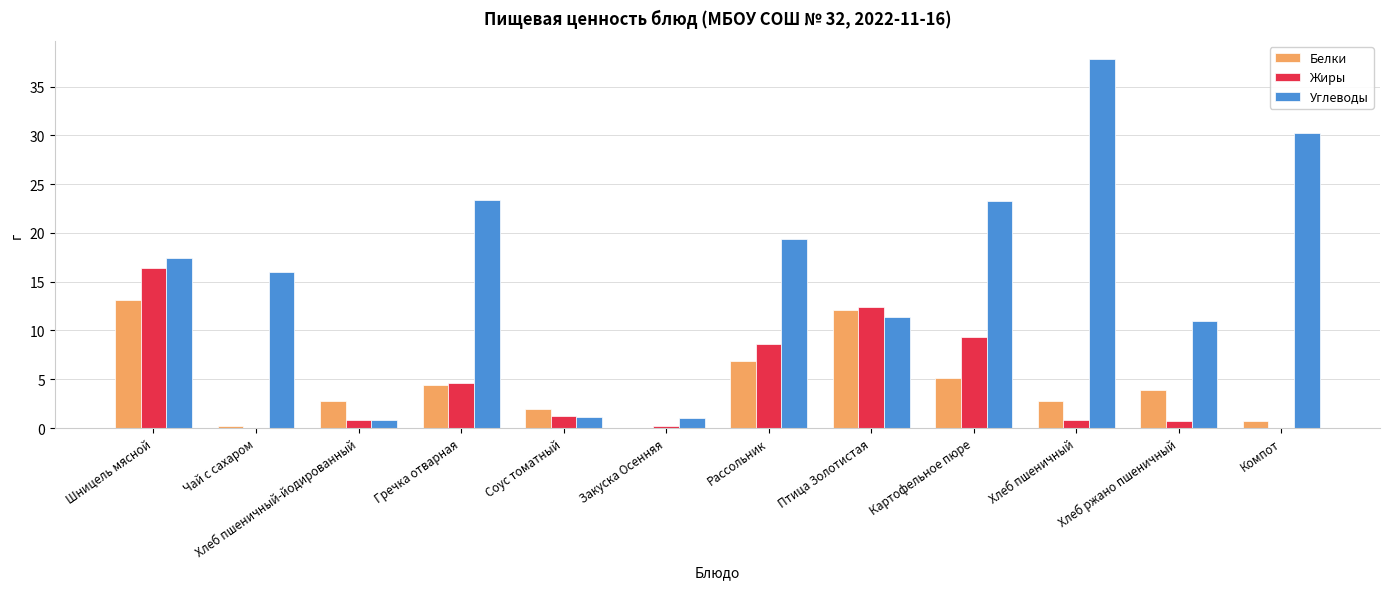

Between Чай с сахаром and Птица Золотистая, which series saw the biggest shift?

Жиры